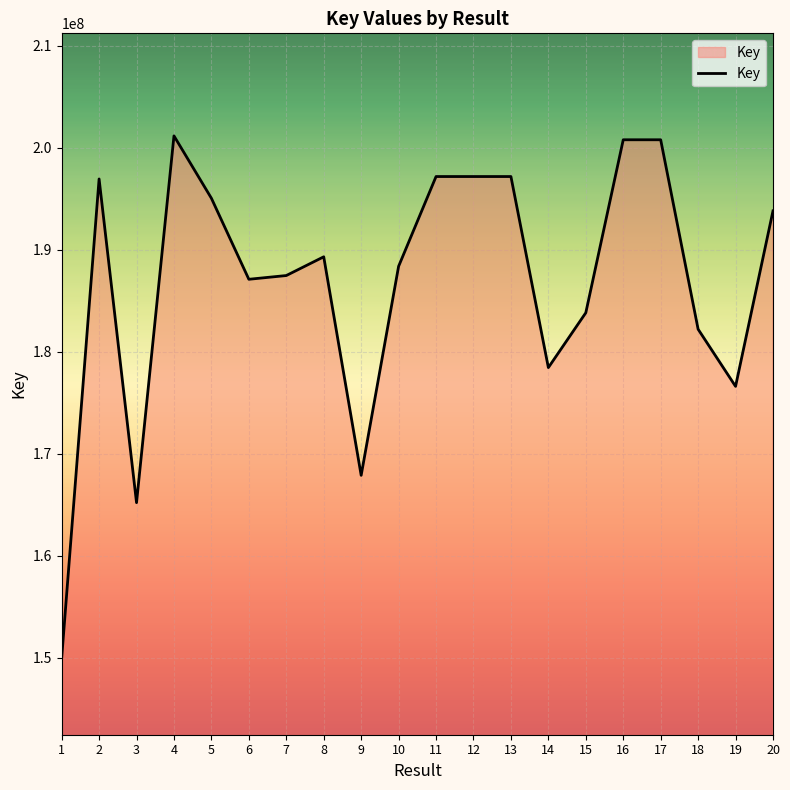

Which has a higher value, 19 or 16?

16